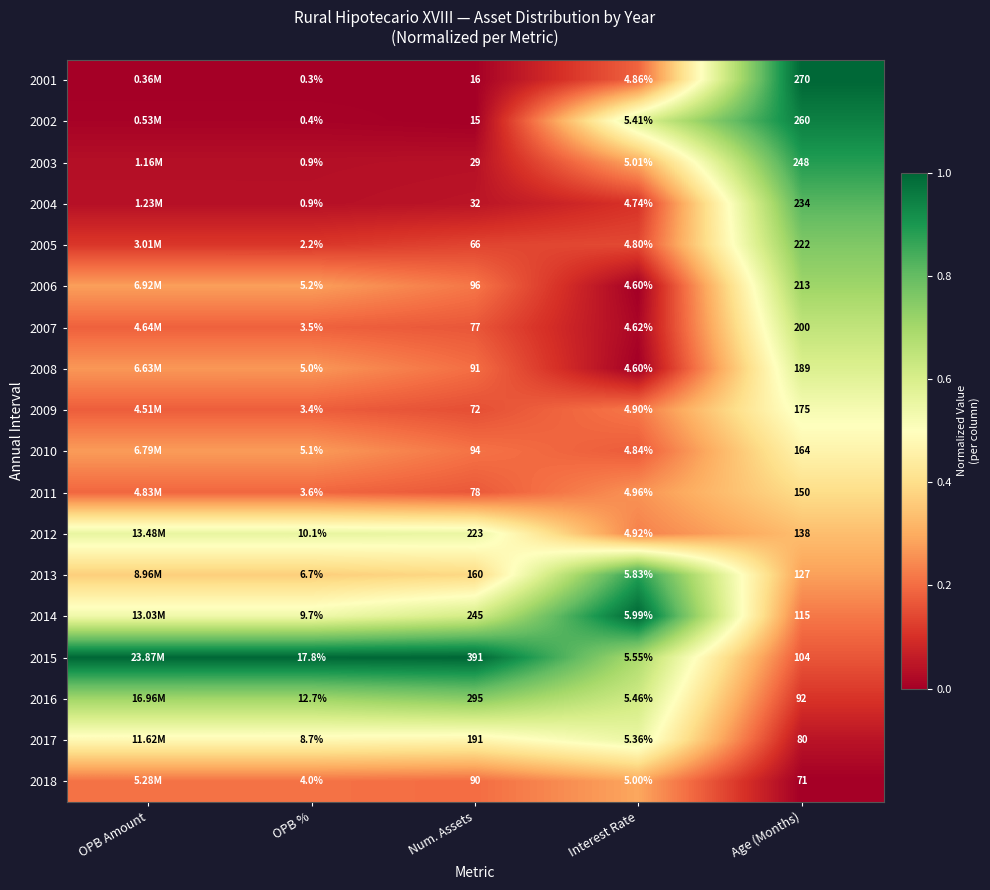

At Age (Months), list the series in order from smallest to largest.

2018, 2017, 2016, 2015, 2014, 2013, 2012, 2011, 2010, 2009, 2008, 2007, 2006, 2005, 2004, 2003, 2002, 2001